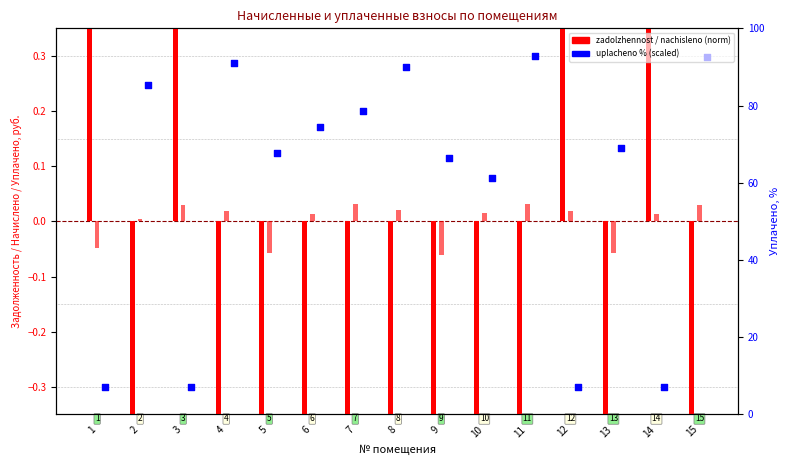

Which series has the largest total across all categories?

uplacheno (% scaled)